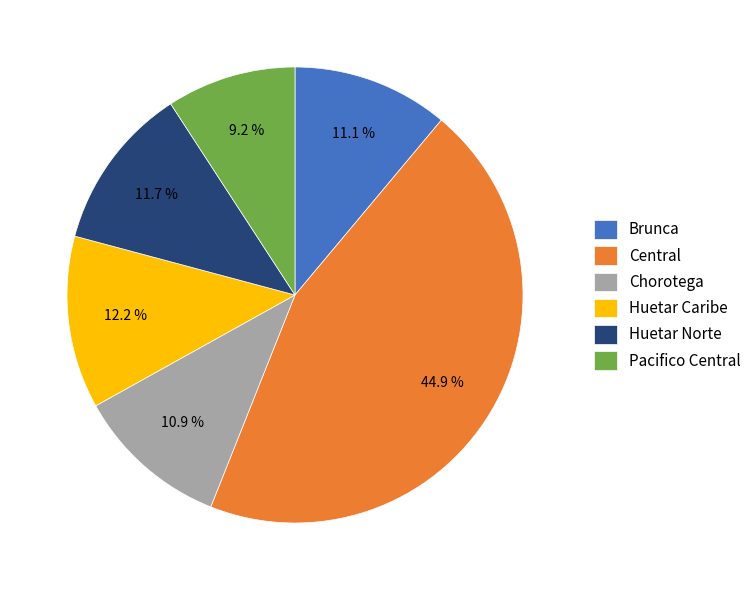

Which category has the biggest portion of the pie?

Central